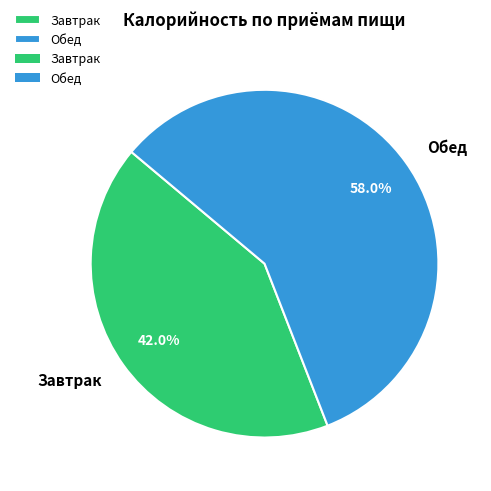

How many slices are in this pie chart?

2